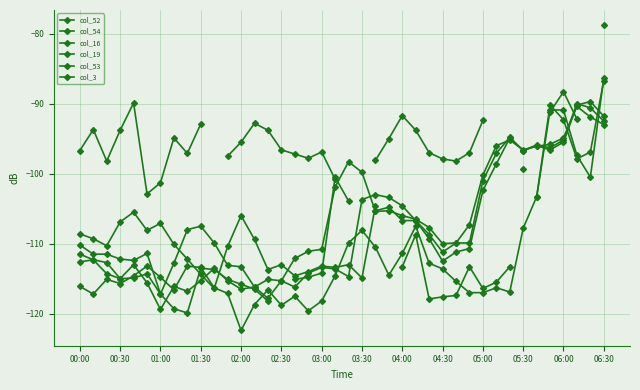

Between 31 and 35, which series saw the biggest shift?

col_19